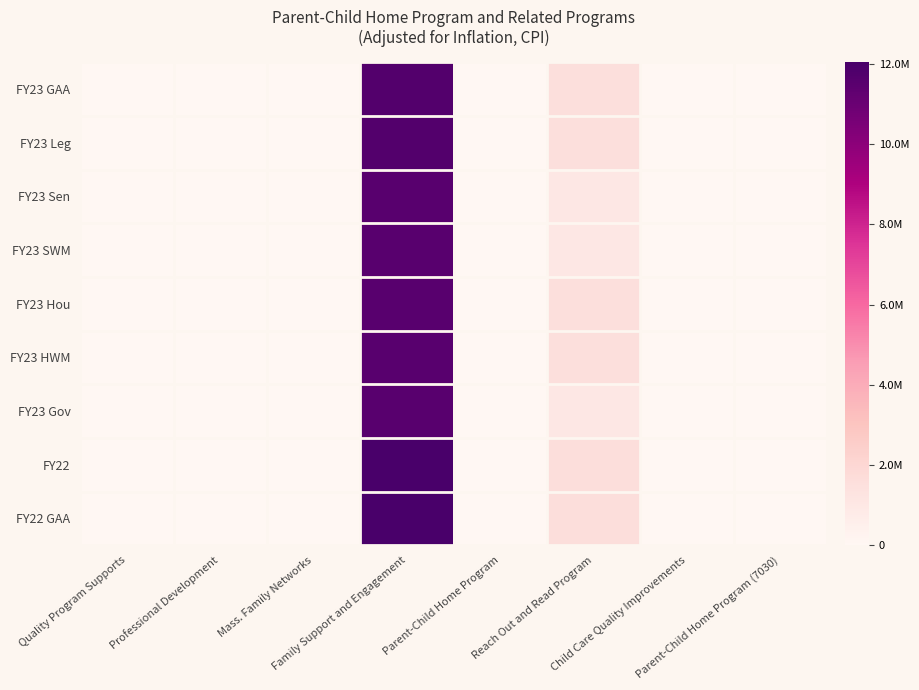

At how many categories does at least one series exceed 11610352?

1